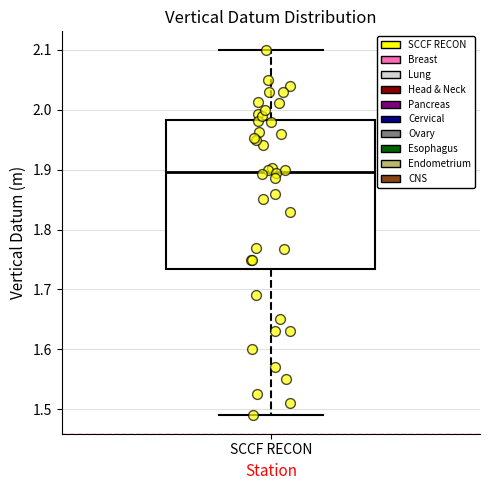

Read this box plot against the y-axis: the position of the median line, the range covered by the box, and the ends of both whiskers. The values are not printed on the chart, so give them approximately, as read against the axis.

median 1.90, box 1.74 to 1.98, whiskers 1.49 to 2.10